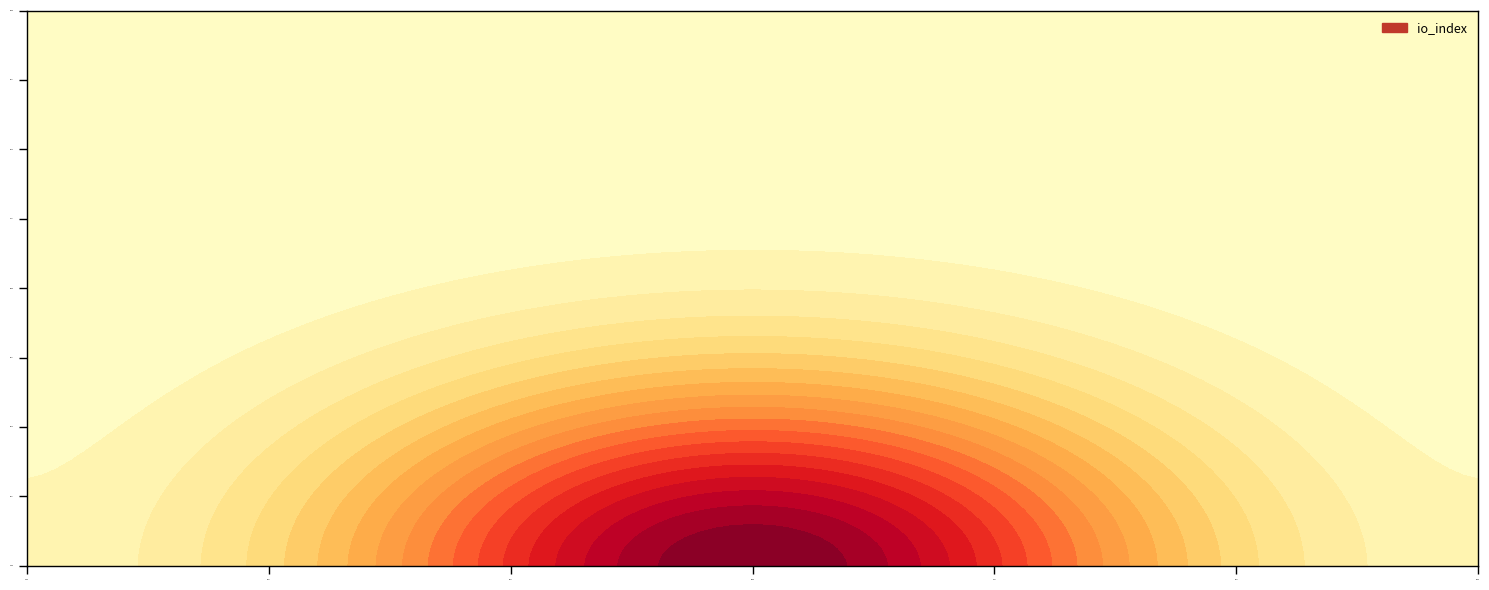

What is the greatest value displayed?

21